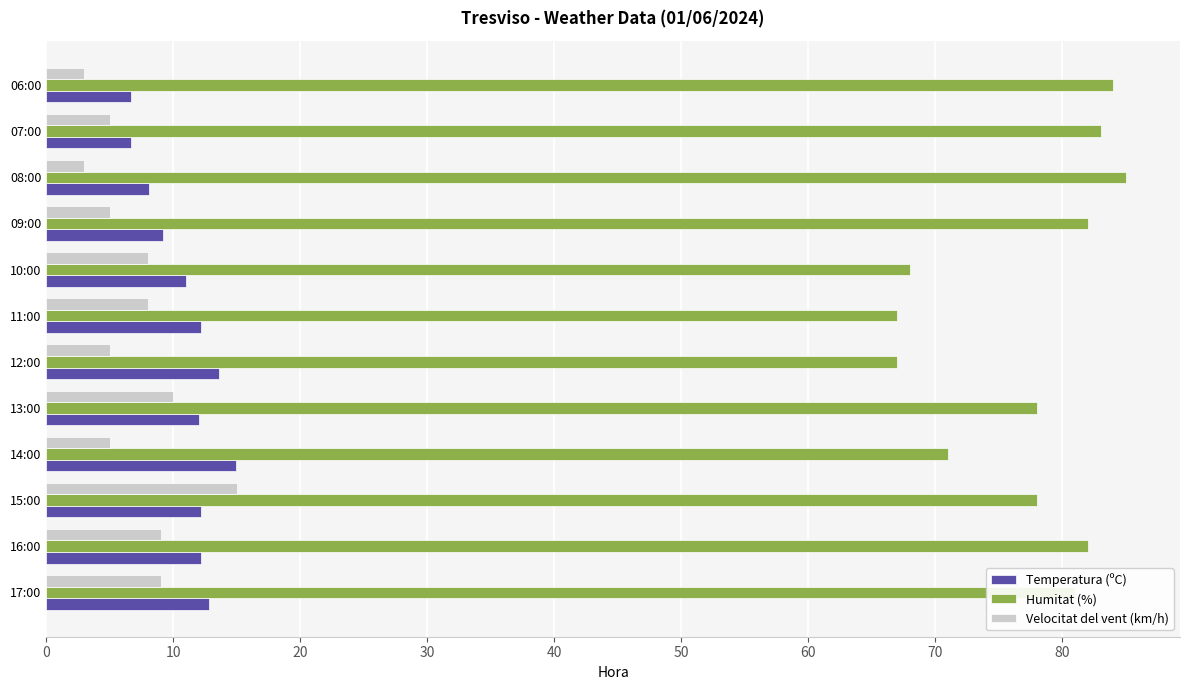

What is the spread (max minus min) of values at 10:00?

60.0